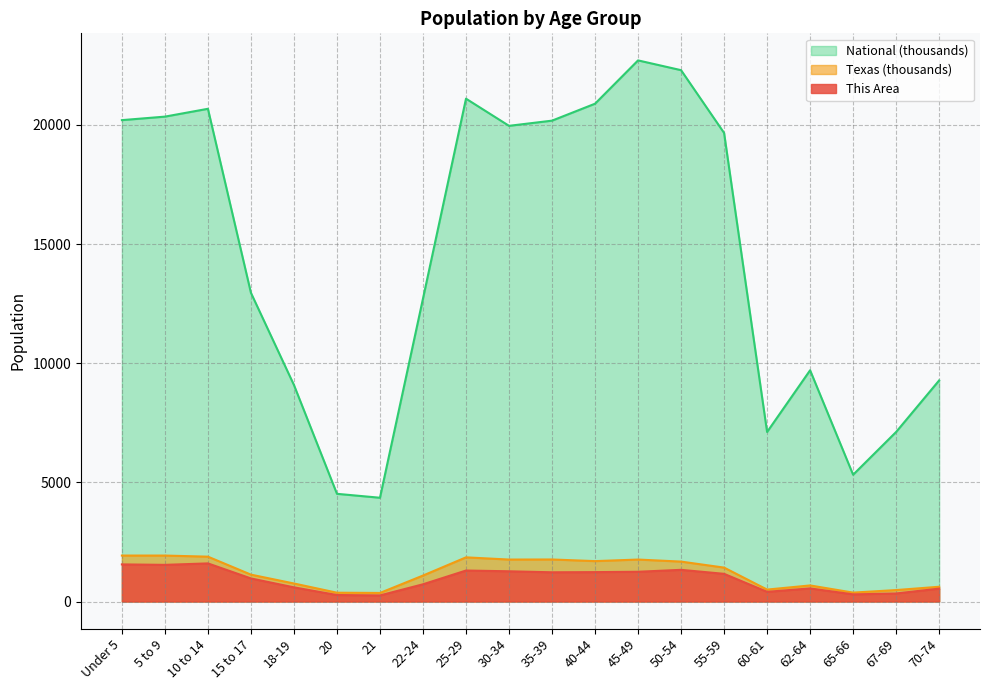

Is the value of National at 65-66 greater than the value of This Area at 18-19?

Yes